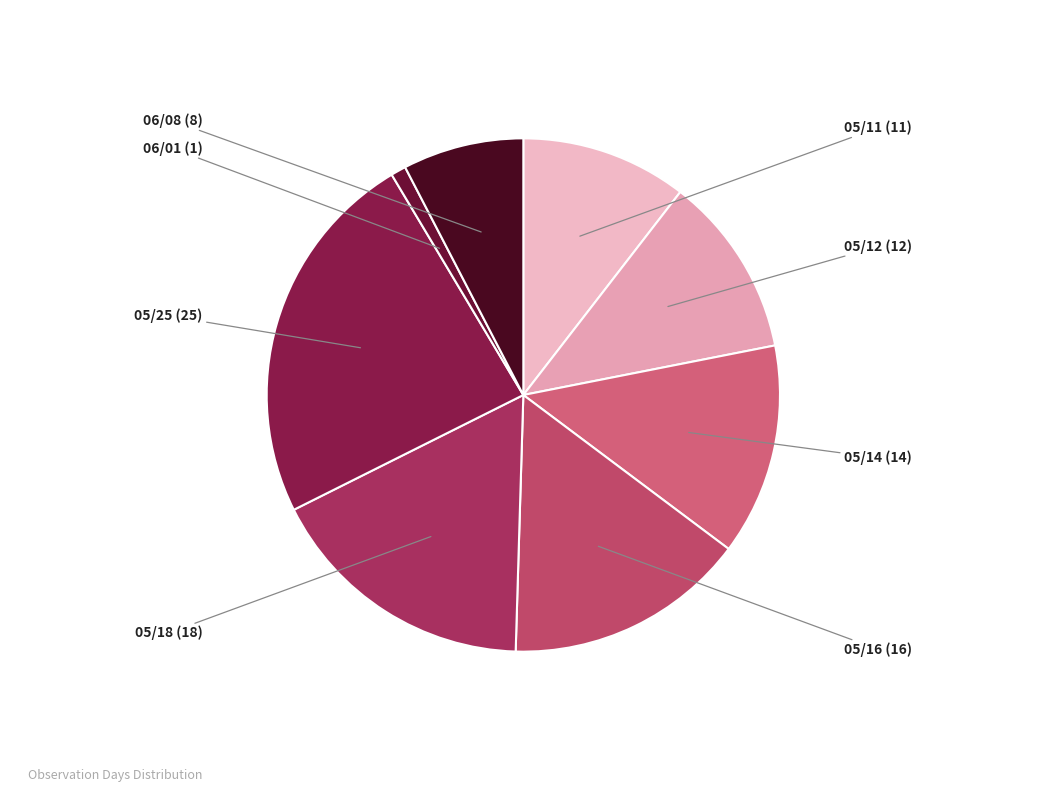

How many segments does this pie chart have?

8